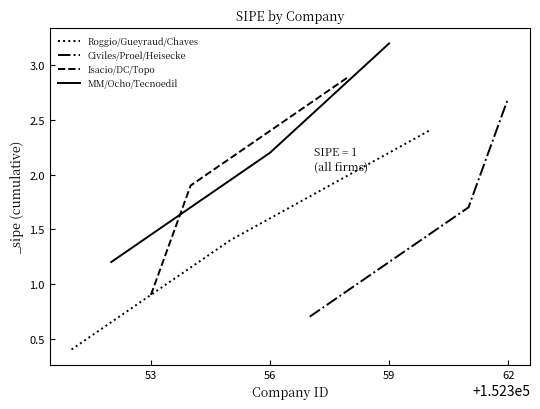

What is the average value of the Civiles/Proel/Heisecke series?

1.7